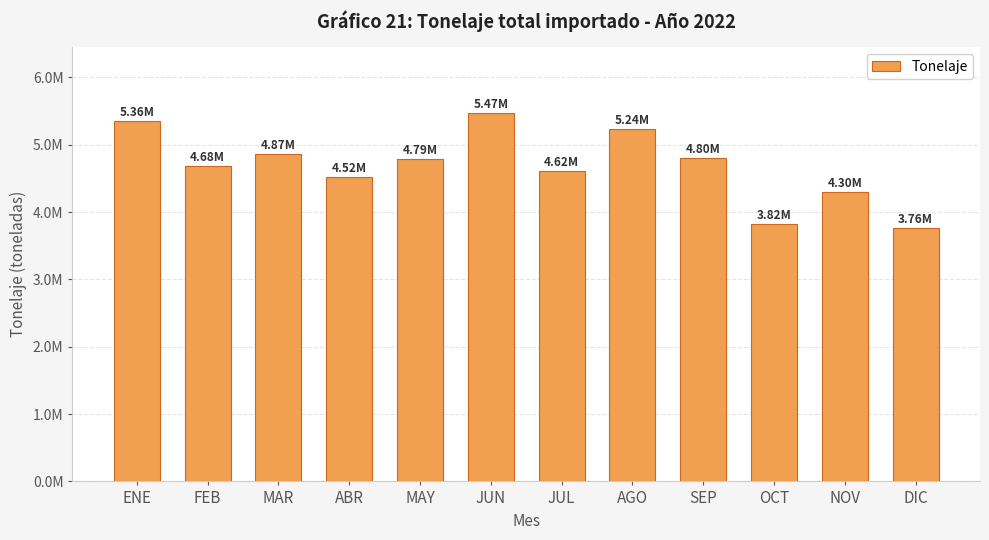

What is the label of the 3rd bar from the left?

MAR